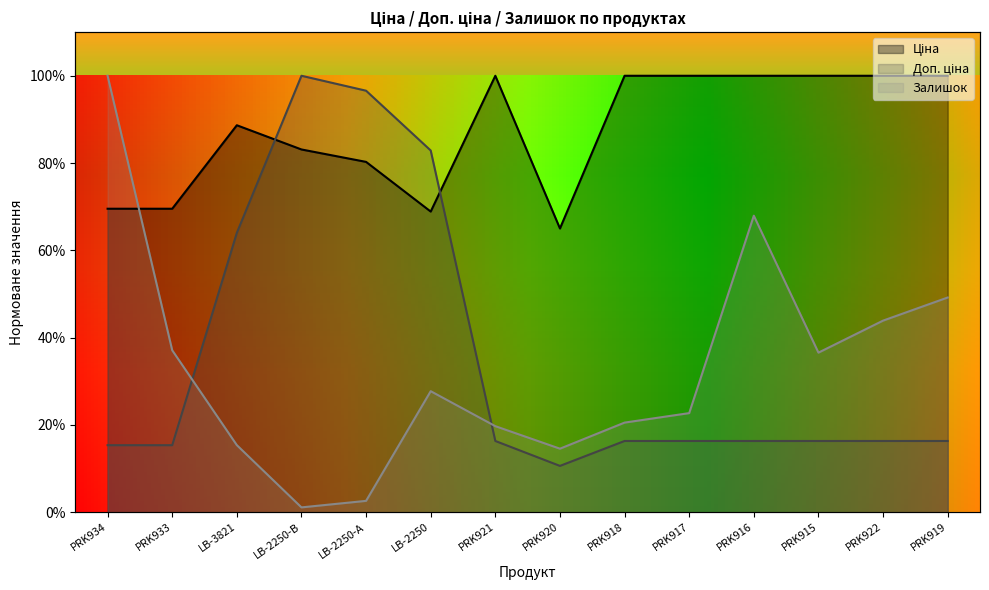

List the labels in order of Ціна value, largest first.

PRK921, PRK918, PRK917, PRK916, PRK915, PRK922, PRK919, LB-3821, LB-2250-В, LB-2250-А, PRK934, PRK933, LB-2250, PRK920